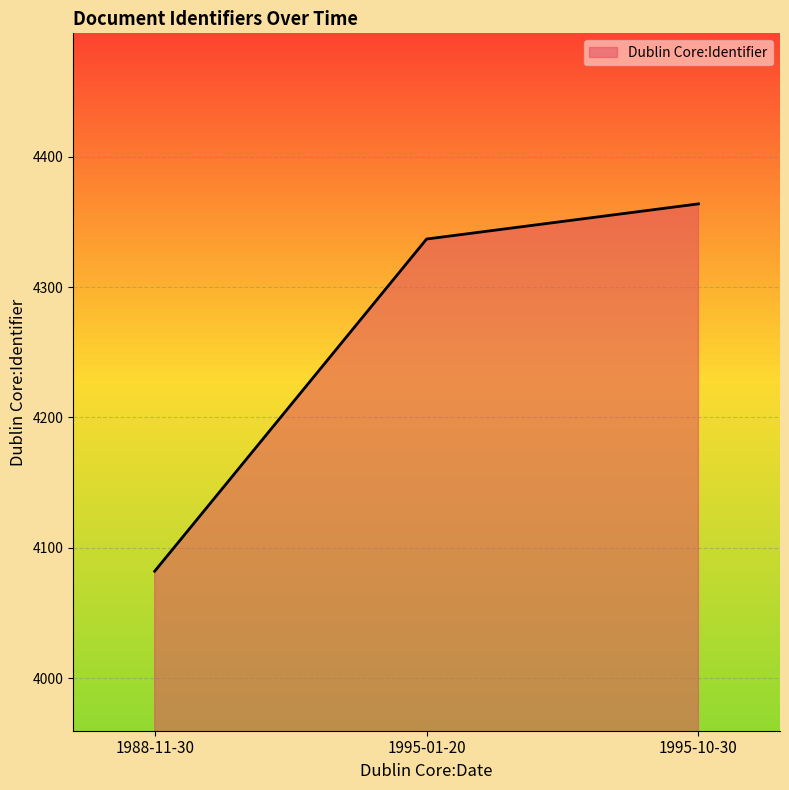

What is the ratio of the value at 1995-01-20 to the value at 1995-10-30?

1.0